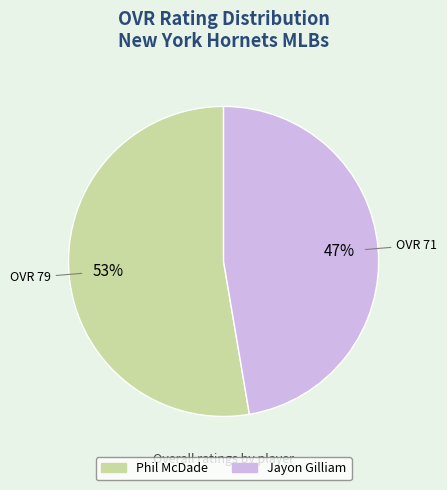

How many segments does this pie chart have?

2